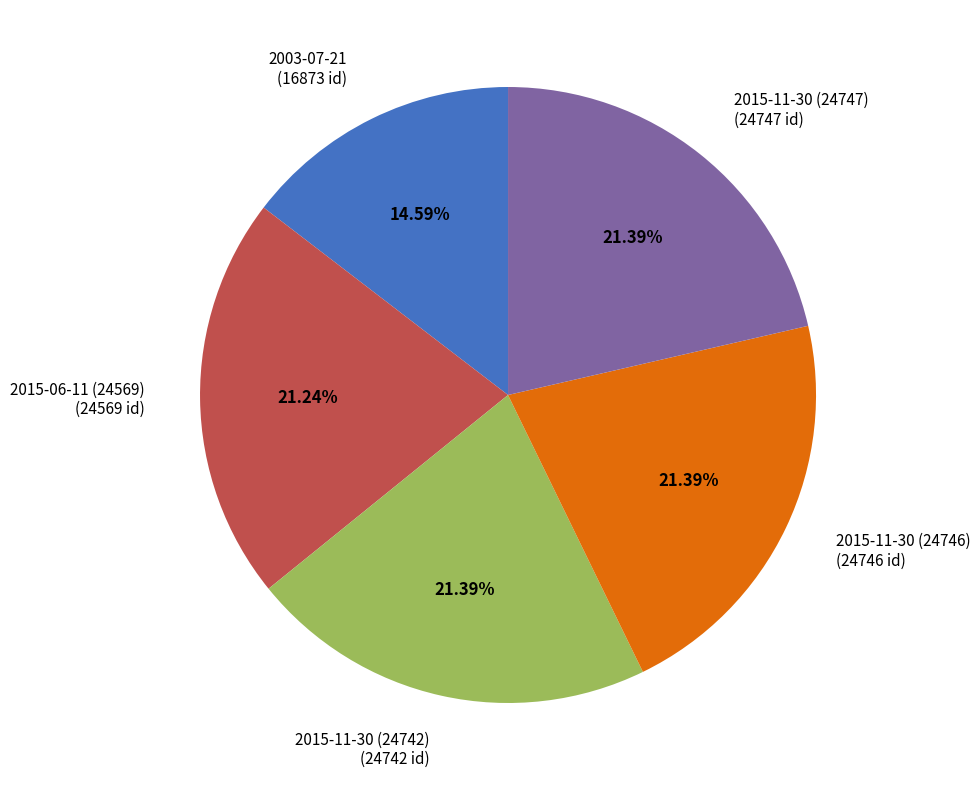

How much of the chart is everything except 2015-11-30 (24742)?

78.6%